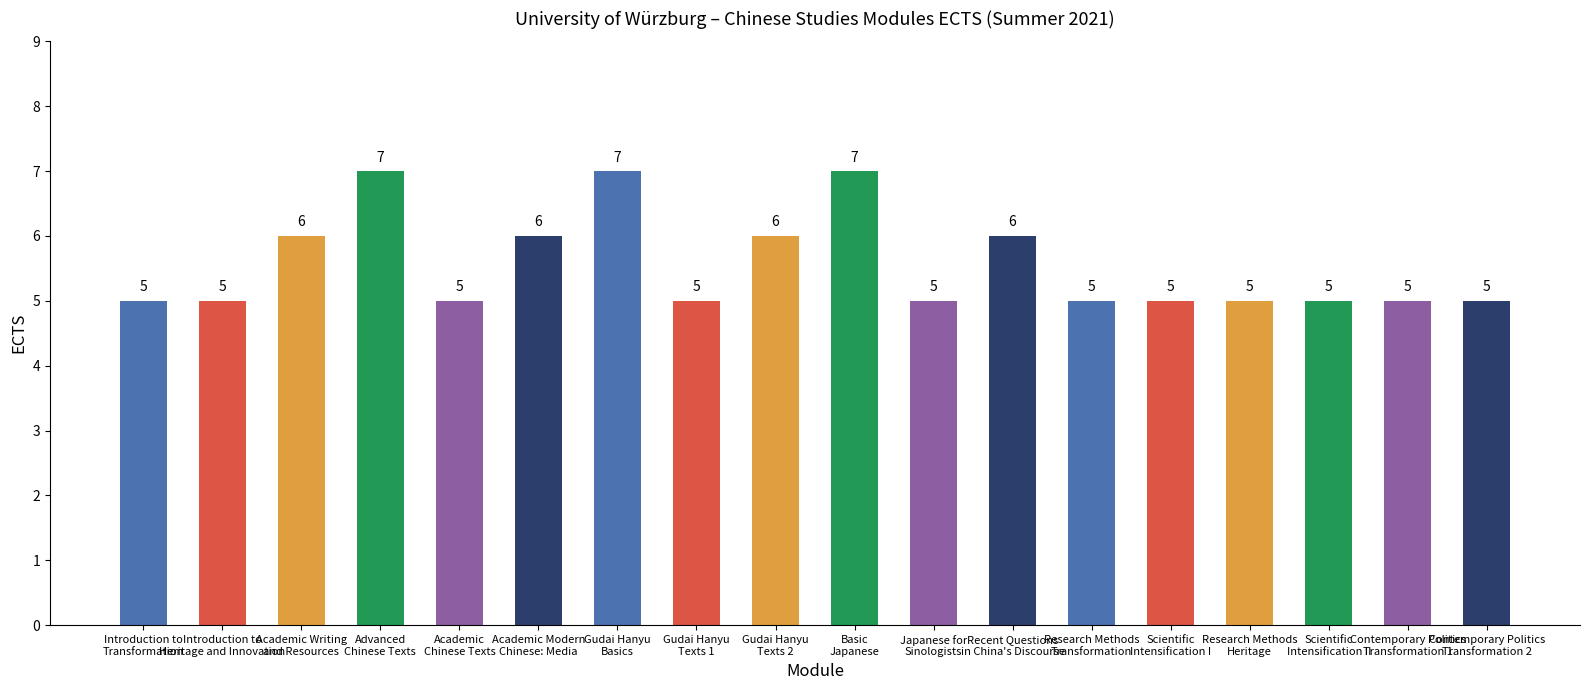

What is the minimum value shown in the chart?

5